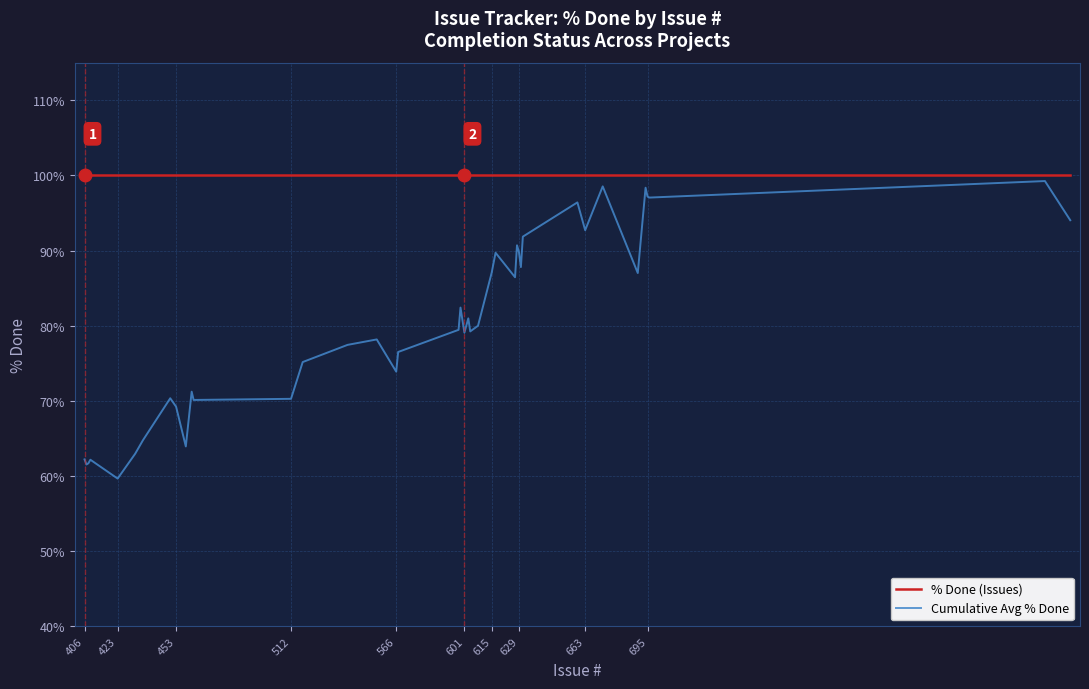

True or false: Cumulative Avg % Done and % Done (Issues) intersect in this chart.

False